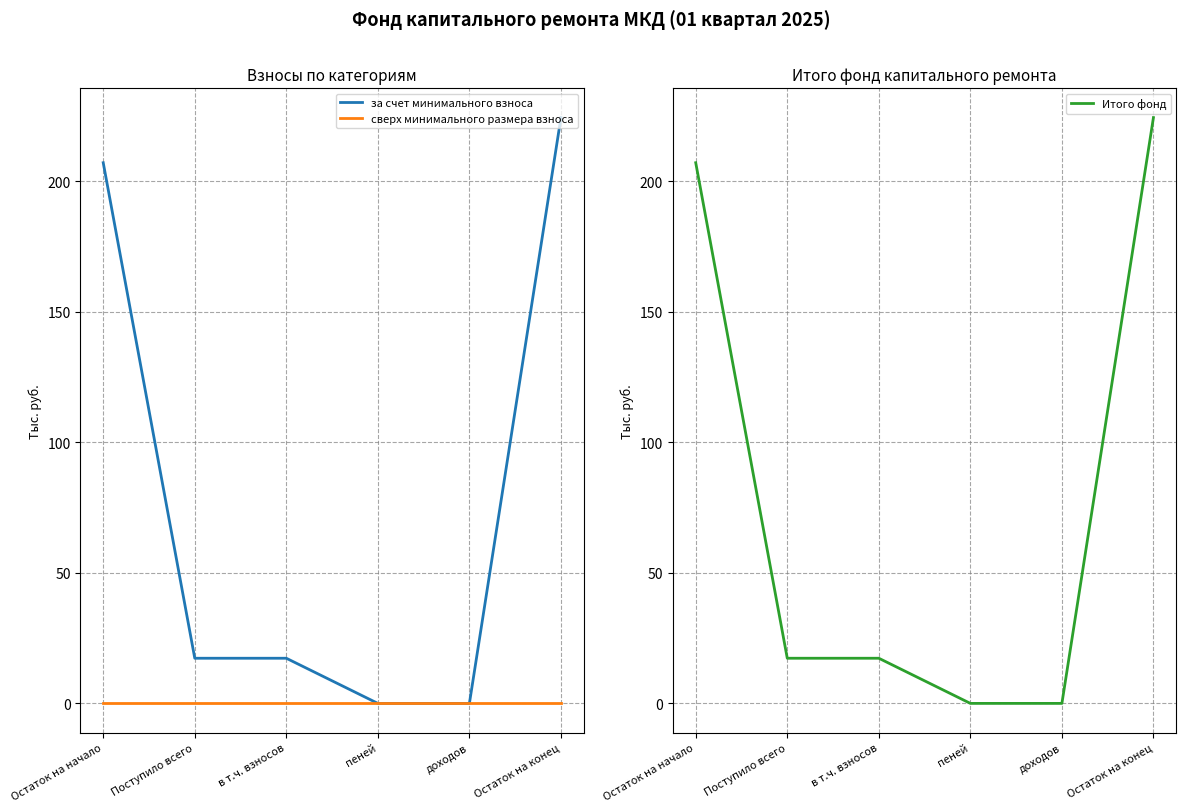

Which series has the largest total across all categories?

за счет минимального взноса